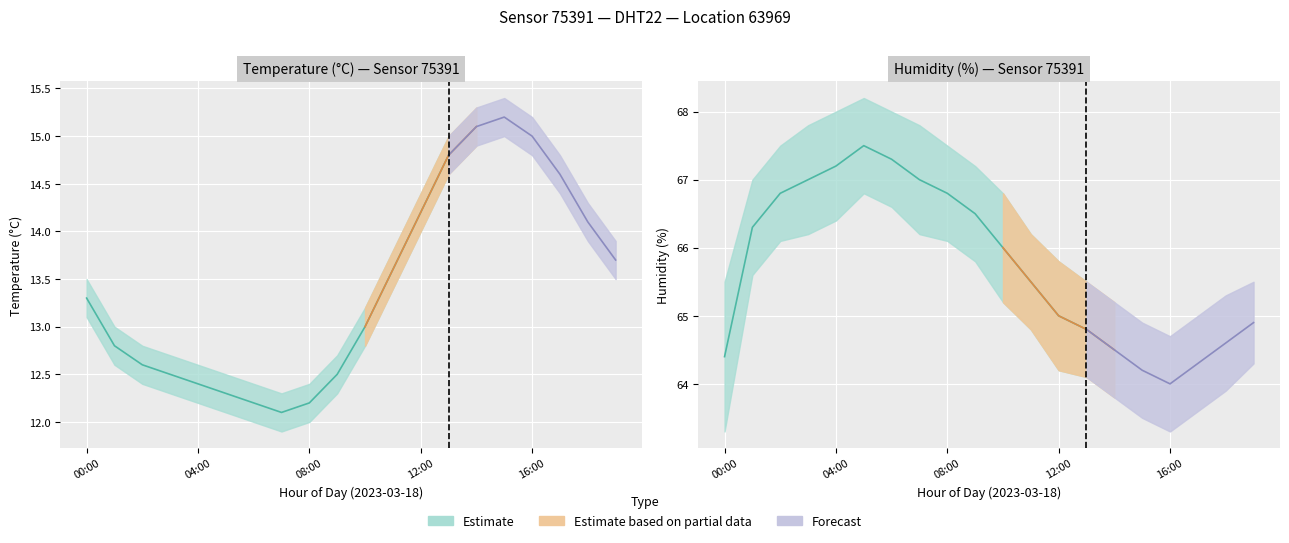

At which category does humidity_upper reach its first local peak?

05:00